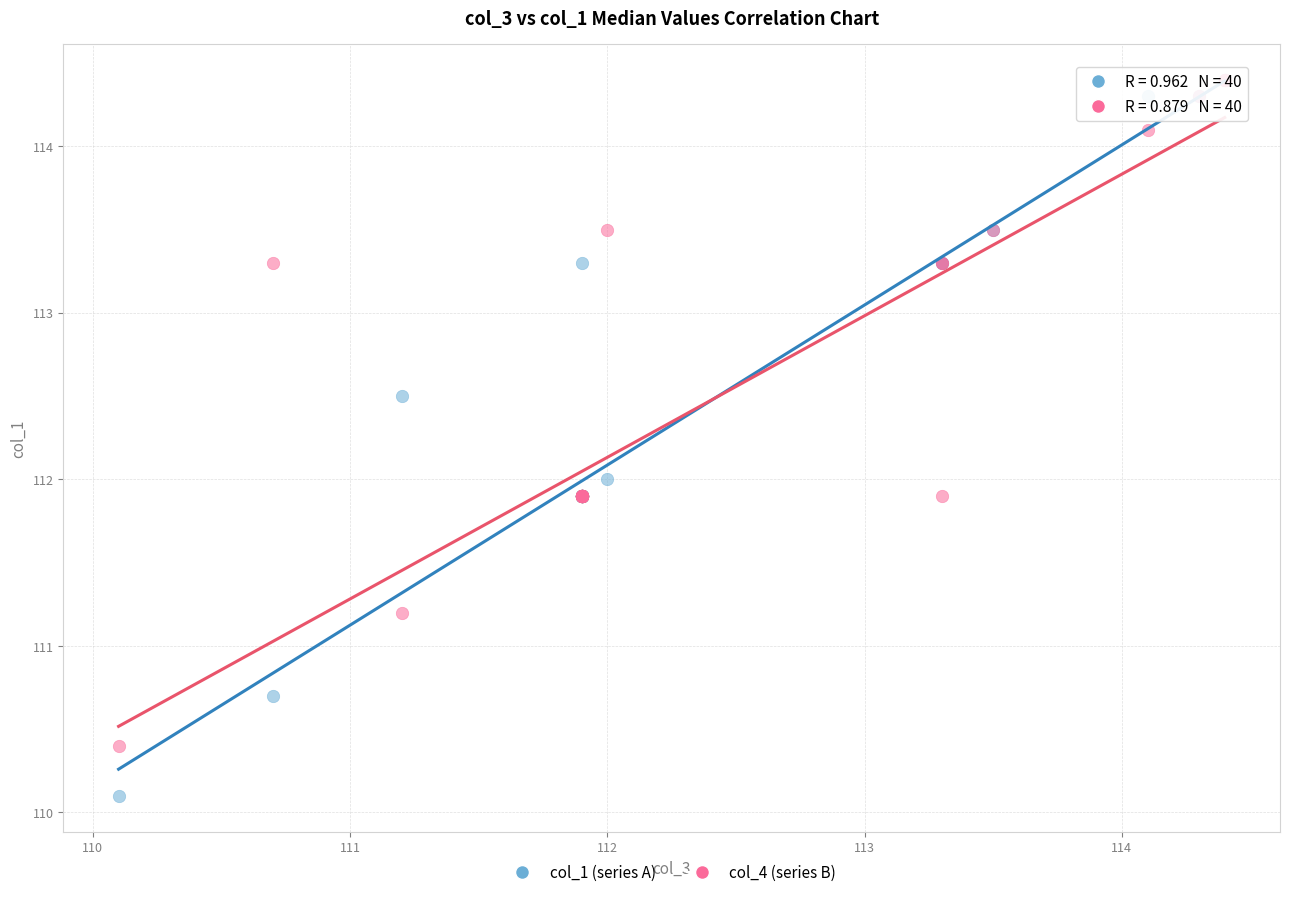

What are all the series names shown in the legend?

col_1 (series A), col_4 (series B)